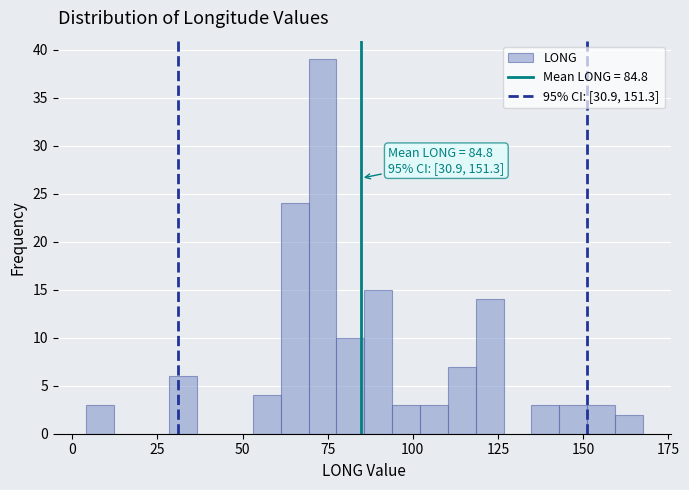

Around what value on the x-axis is the tallest bar? Give the approximate position of its centre, as read against the axis.

75